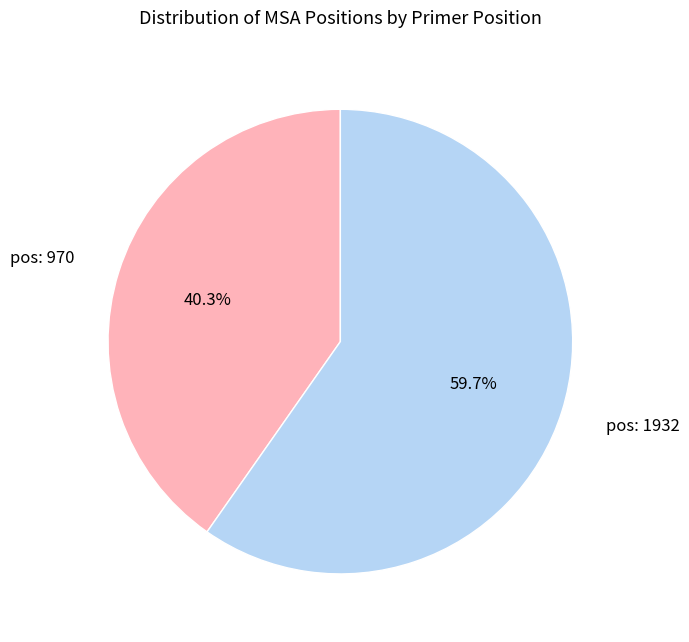

Does any single category account for the majority?

Yes